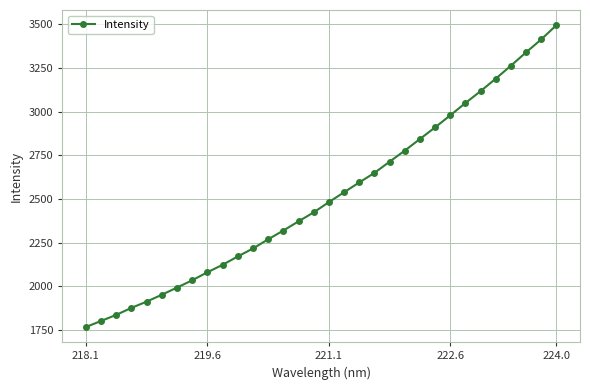

What is the sum of all values?

80498.9